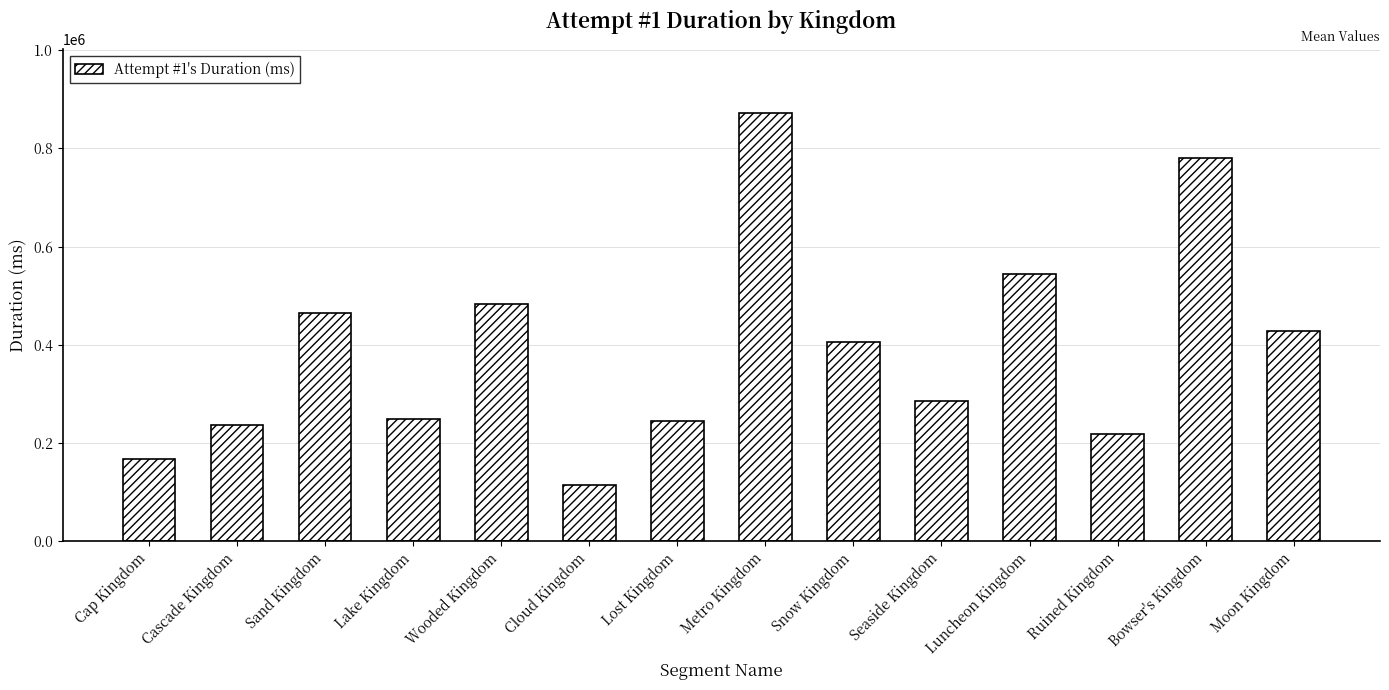

Which has a higher value, Cap Kingdom or Sand Kingdom?

Sand Kingdom